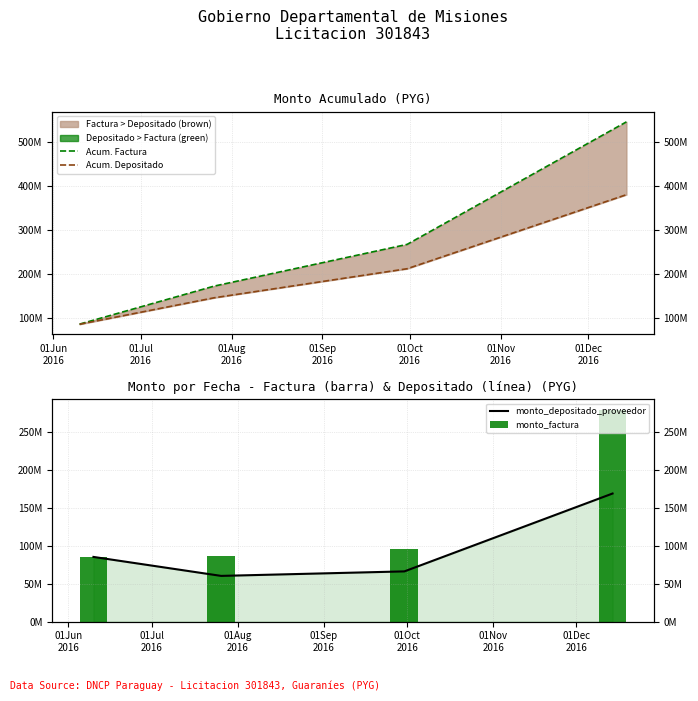

At which label is monto_depositado_proveedor closest to 114416590?

01Jun
2016